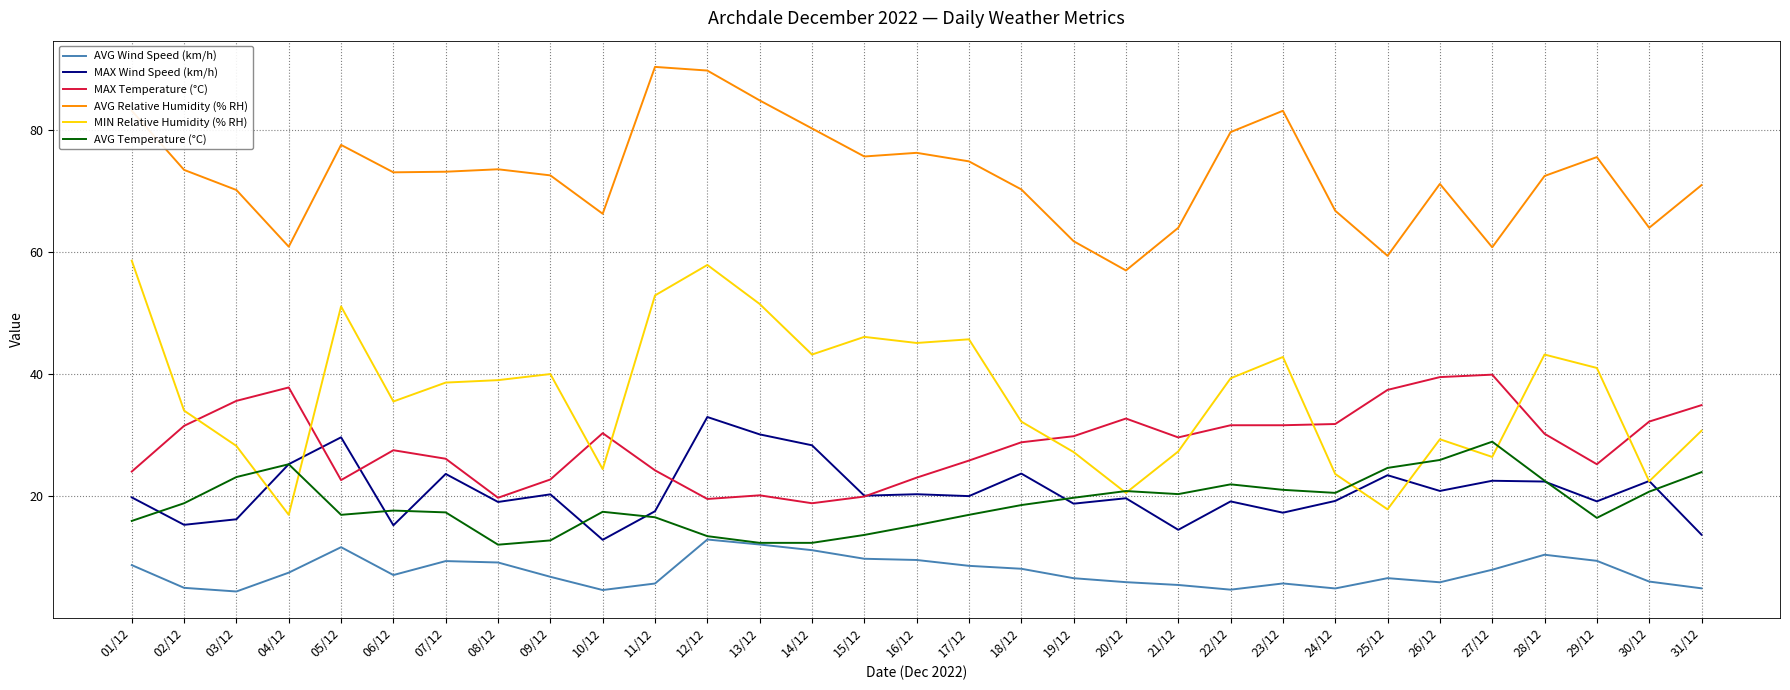

True or false: MAX Temperature (°C) and AVG Relative Humidity (% RH) cross at least once.

False